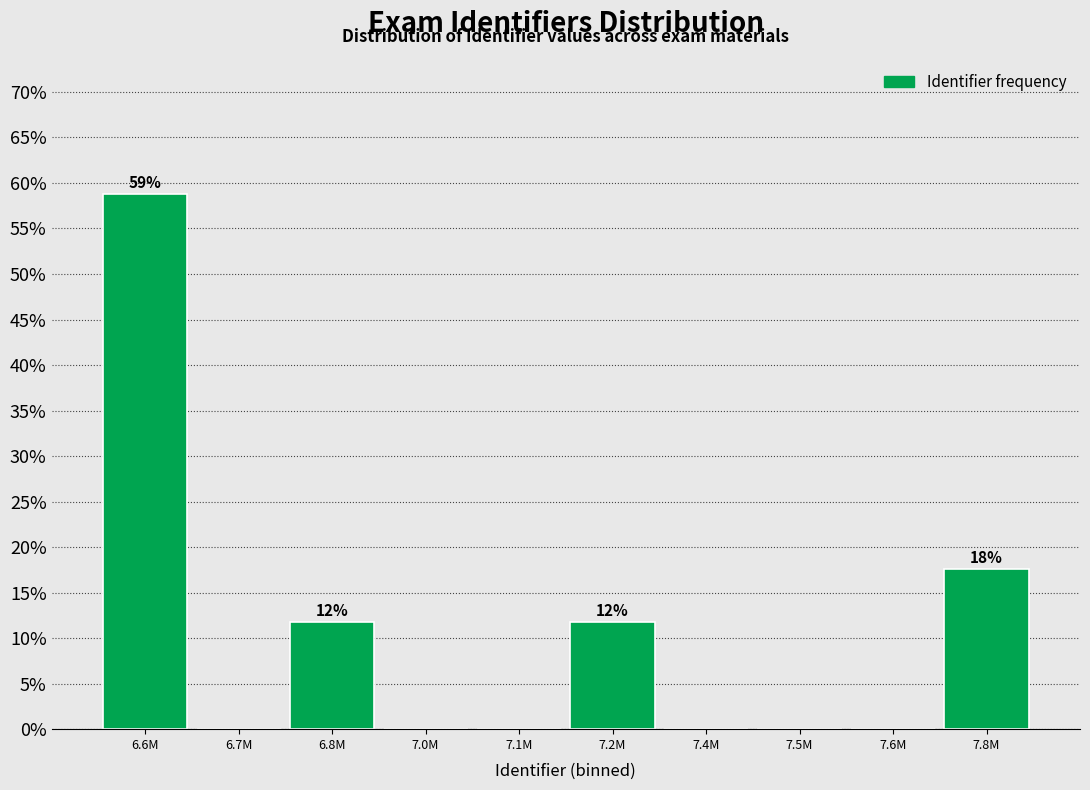

Reading left to right, extract all data points from this chart.

6.6M=58.8	6.7M=0.0	6.8M=11.8	7.0M=0.0	7.1M=0.0	7.2M=11.8	7.4M=0.0	7.5M=0.0	7.6M=0.0	7.8M=17.6